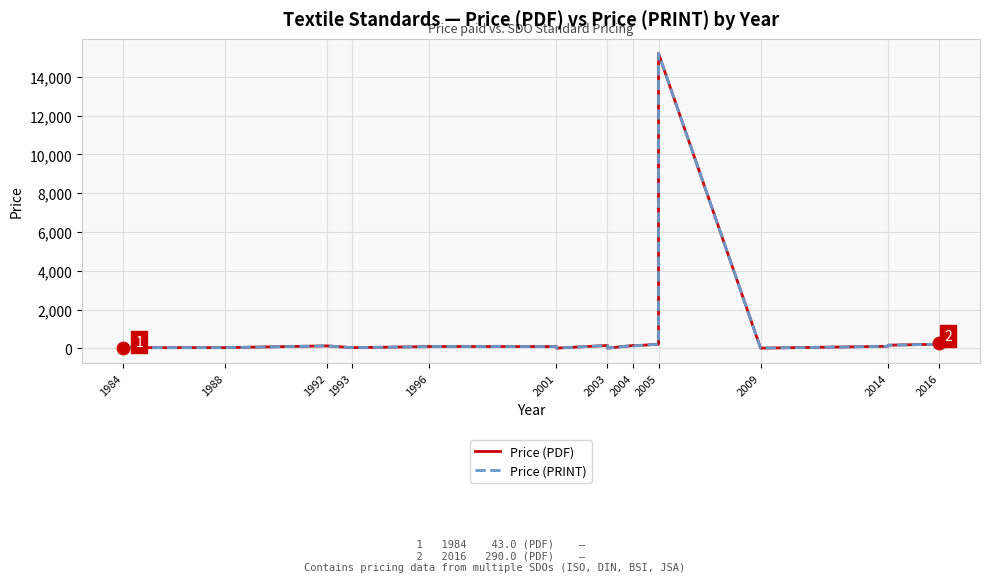

Which series has the largest total across all categories?

Price (PDF)